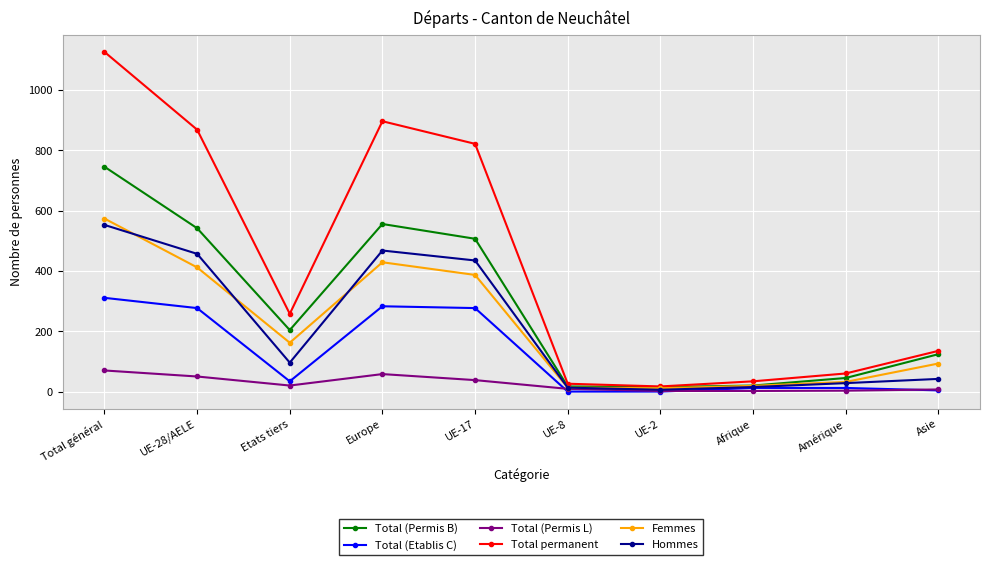

What is the minimum value for Total (Permis B)?

15